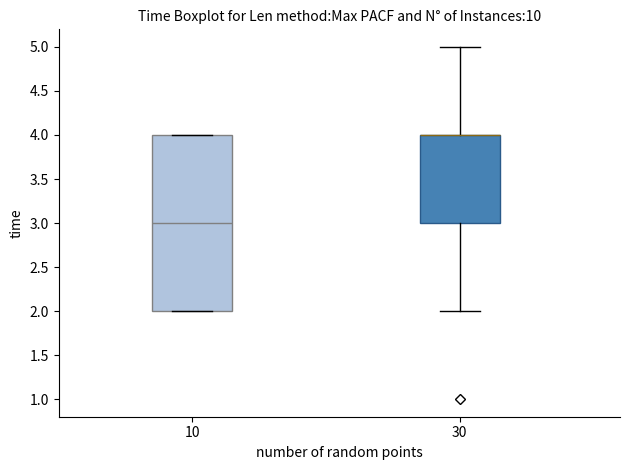

Reading left to right, transcribe this box plot: for each box, give where its median line is, the range the box spans, and where its two whiskers end, as read against the y-axis. The values are not printed on the chart, so give them approximately, as read against the axis.

10: median 3, box 2 to 4, whiskers 2 to 4
30: median 4 (drawn on the box's upper edge), box 3 to 4, whiskers 2 to 5